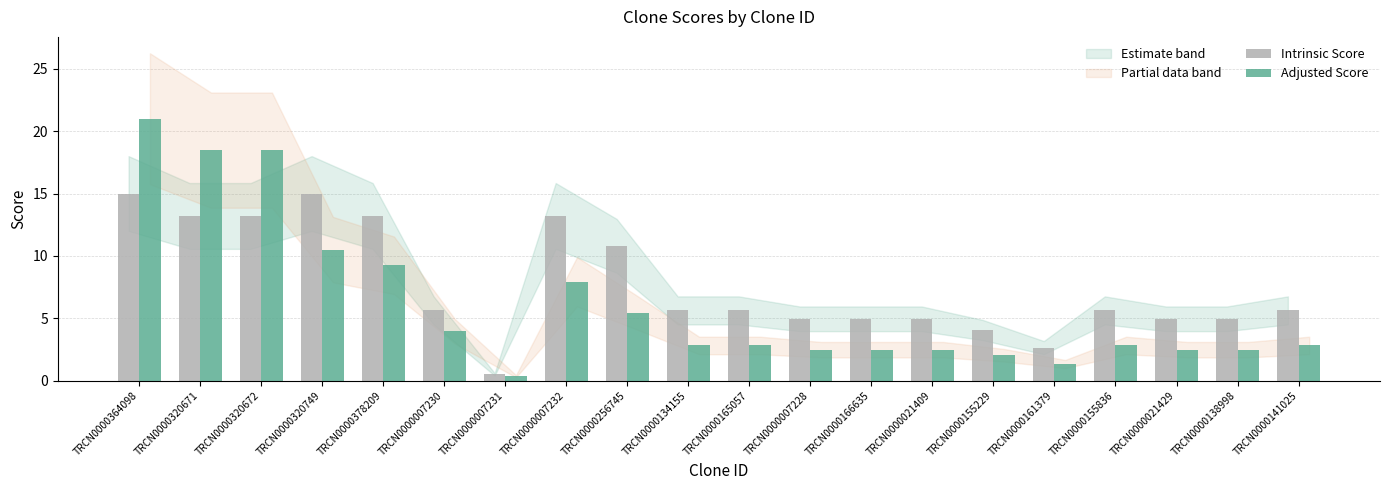

How many bars are there in each group?

2